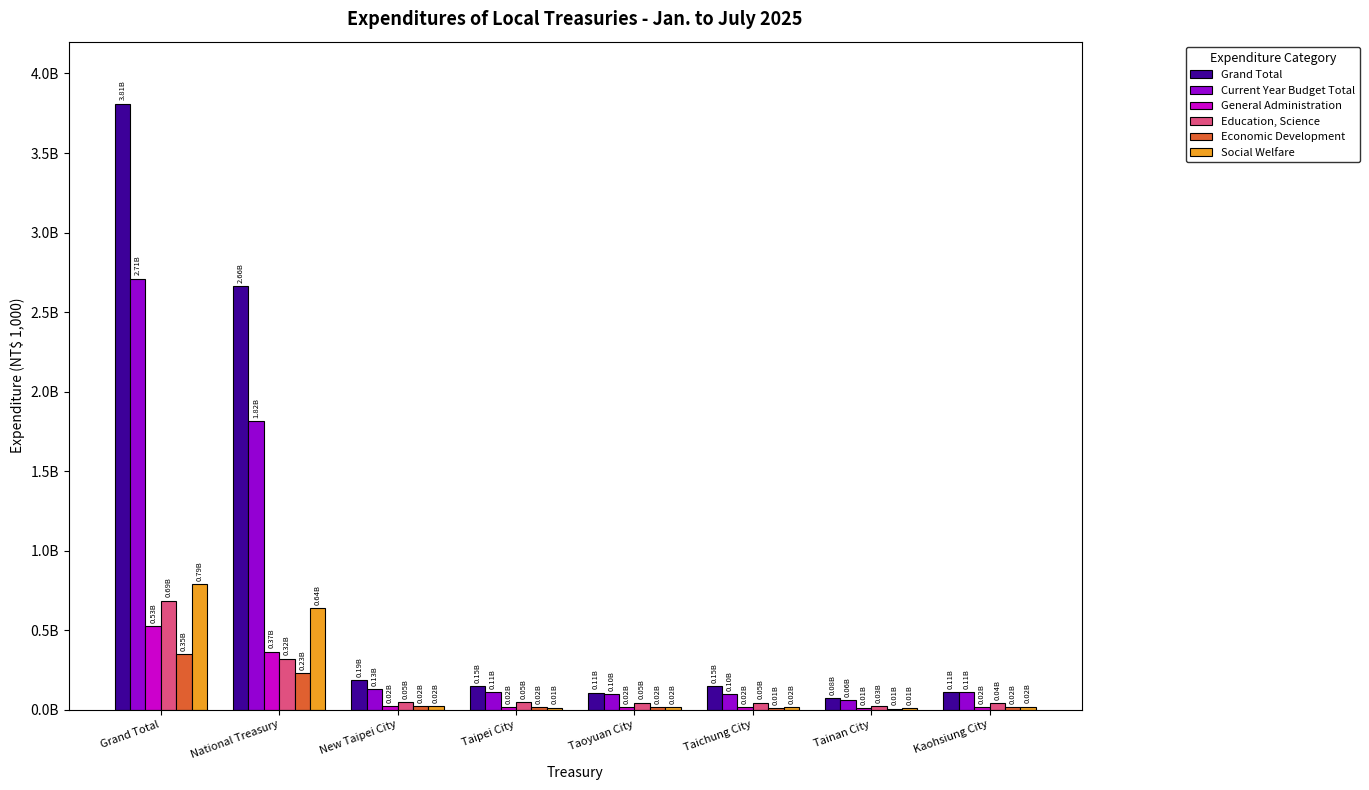

What is the difference between the maximum and minimum values in the Social Welfare series?

779362542